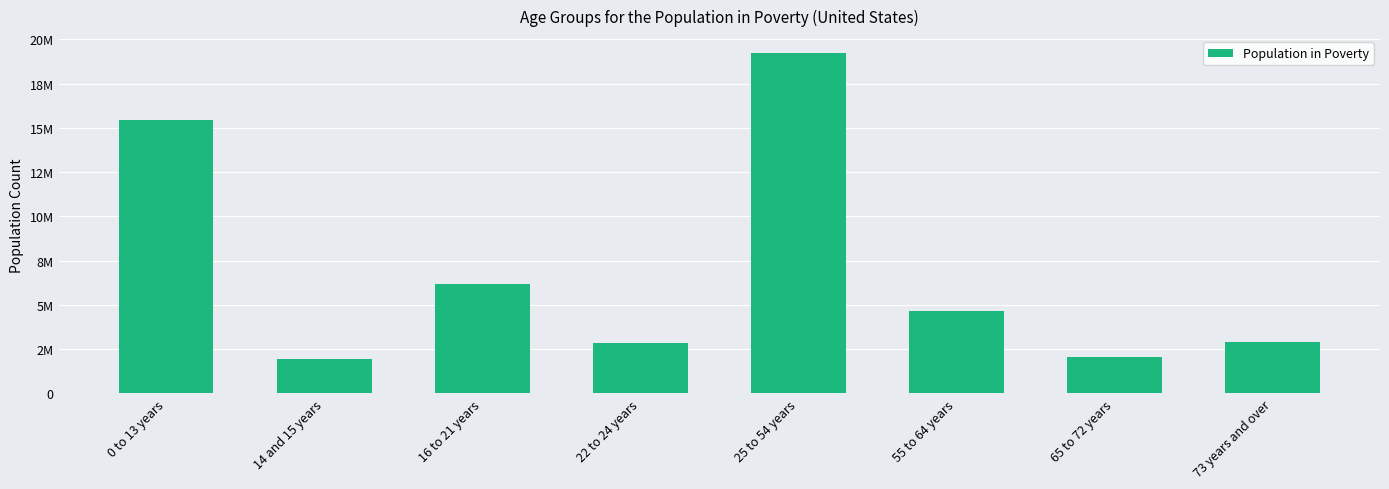

What is the difference between the maximum and second lowest values?

17174525